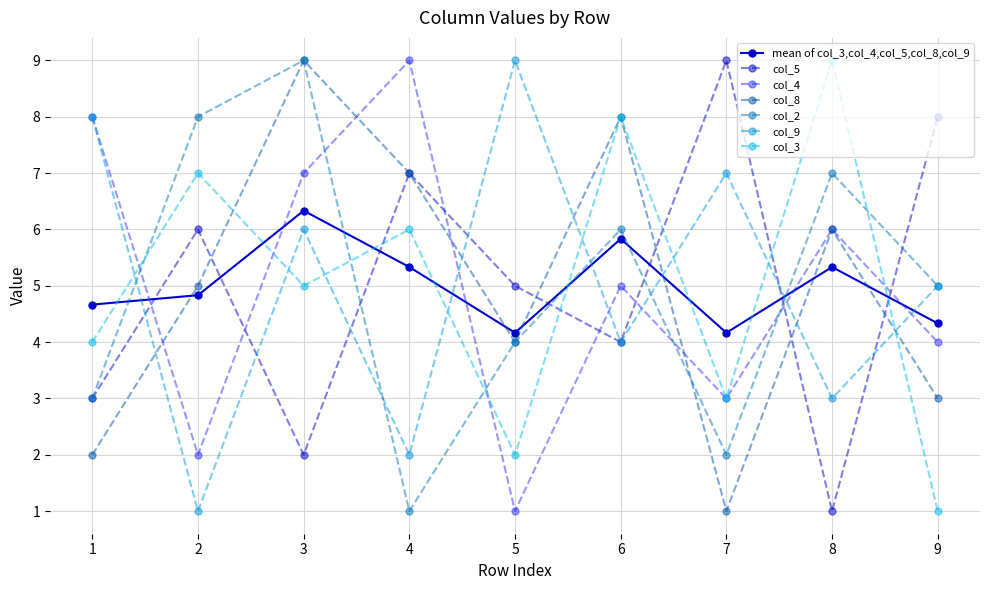

Rank the series by their maximum value, from highest to lowest.

col_5, col_4, col_8, col_2, col_9, col_3